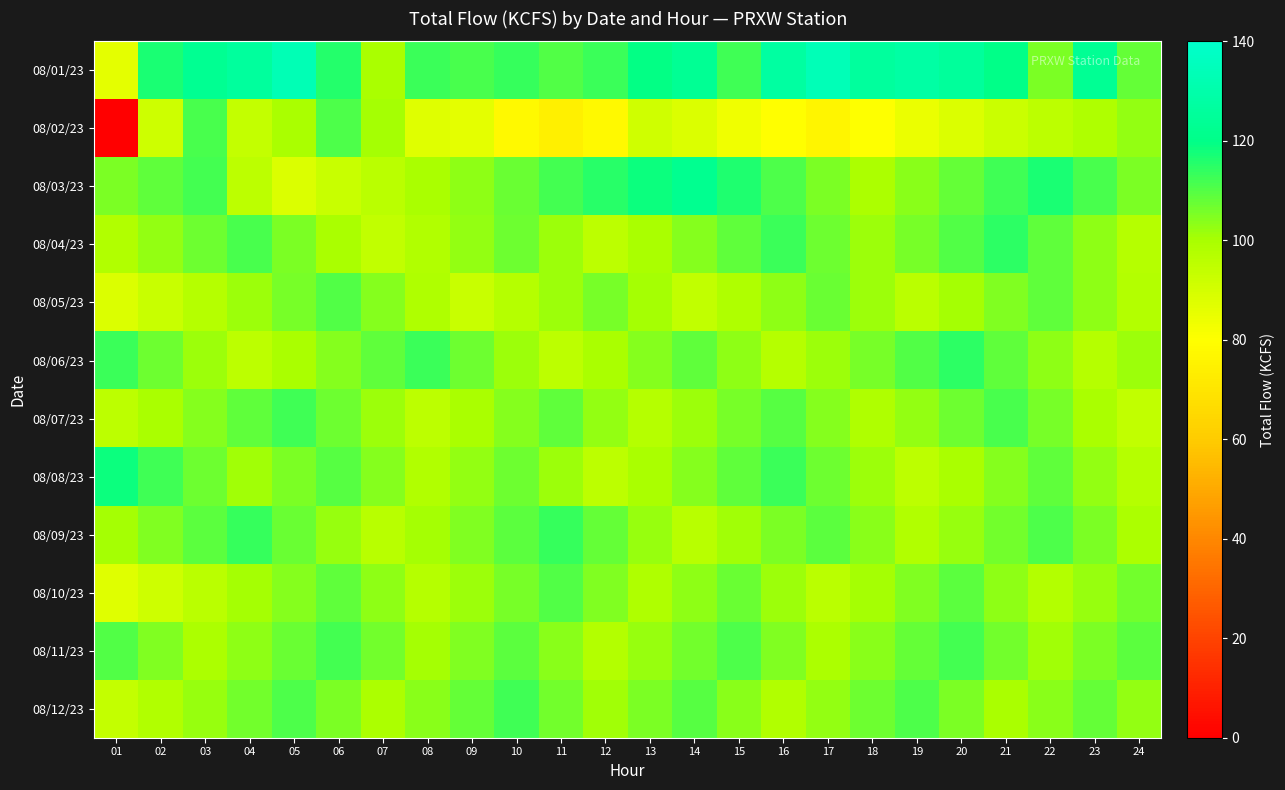

At which category is the sum across all series the highest?

21